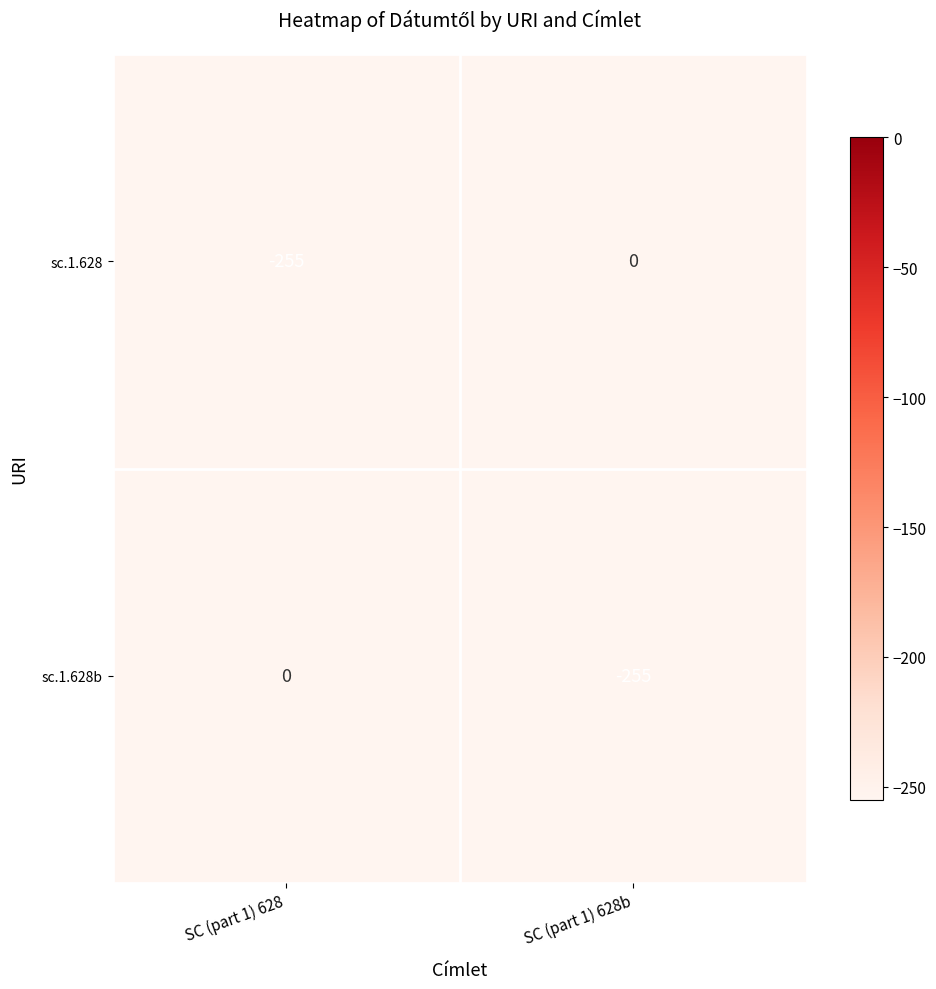

Rank the series at SC (part 1) 628b from lowest to highest value.

sc.1.628b, sc.1.628